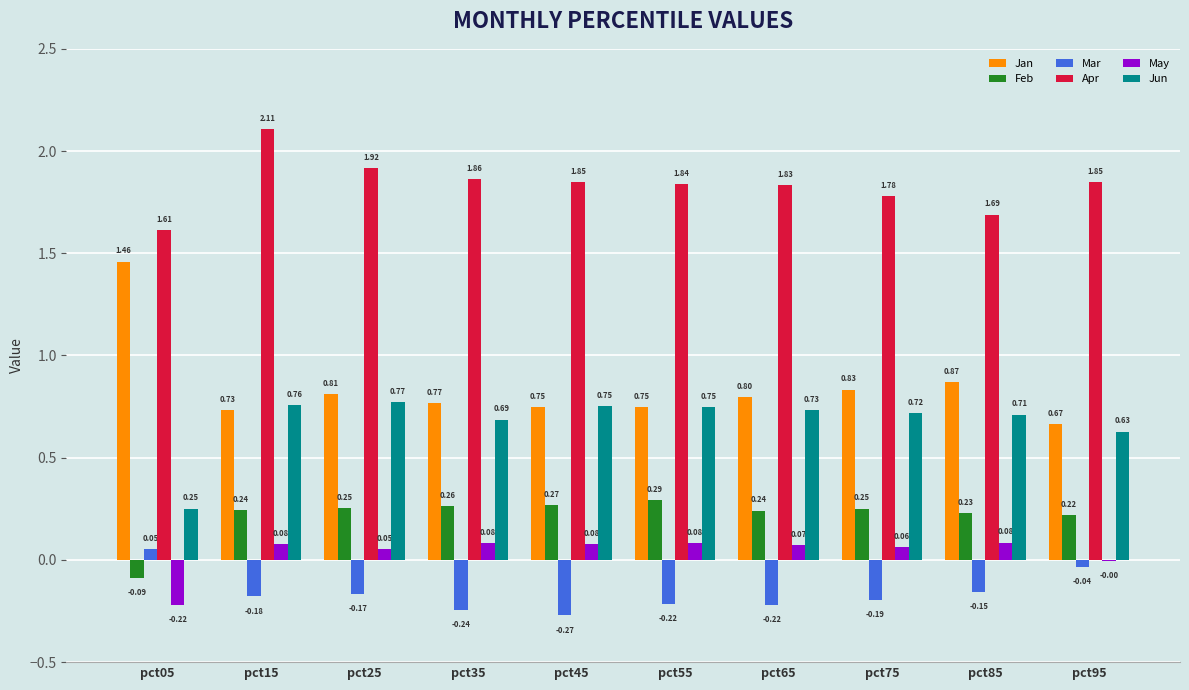

What is the sum of the Apr values at pct65 and pct05?

3.4